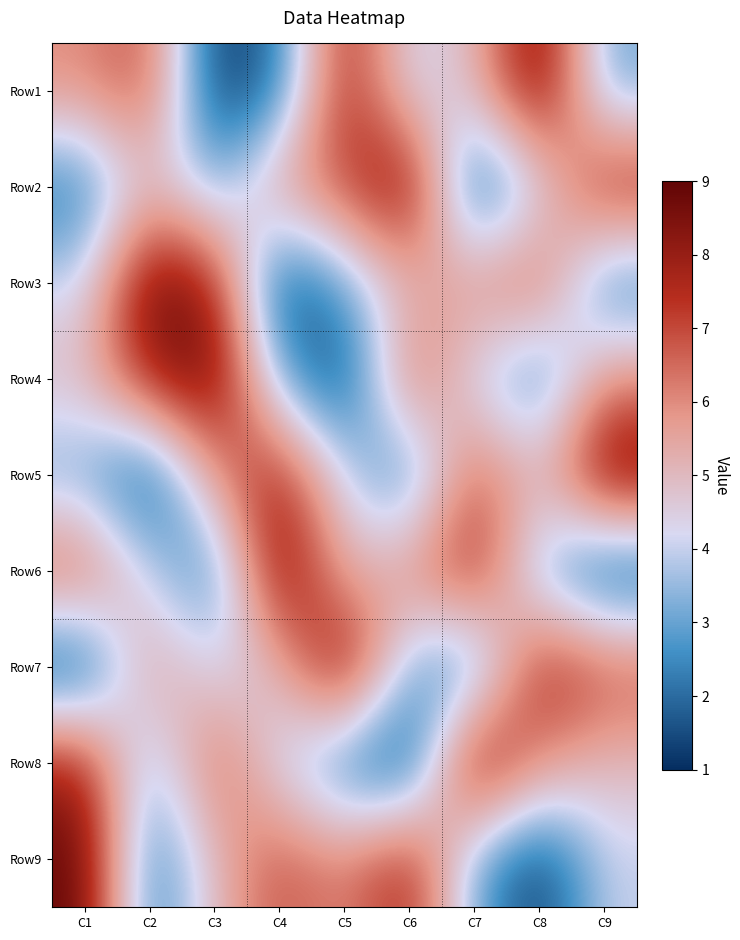

Count the number of categories in the chart.

9